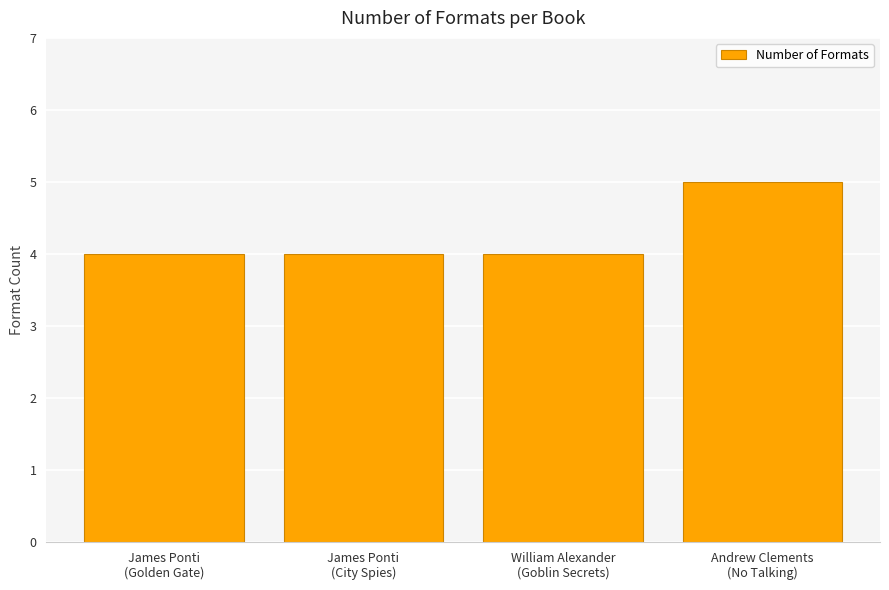

Reading left to right, extract all data points from this chart.

4	4	4	5